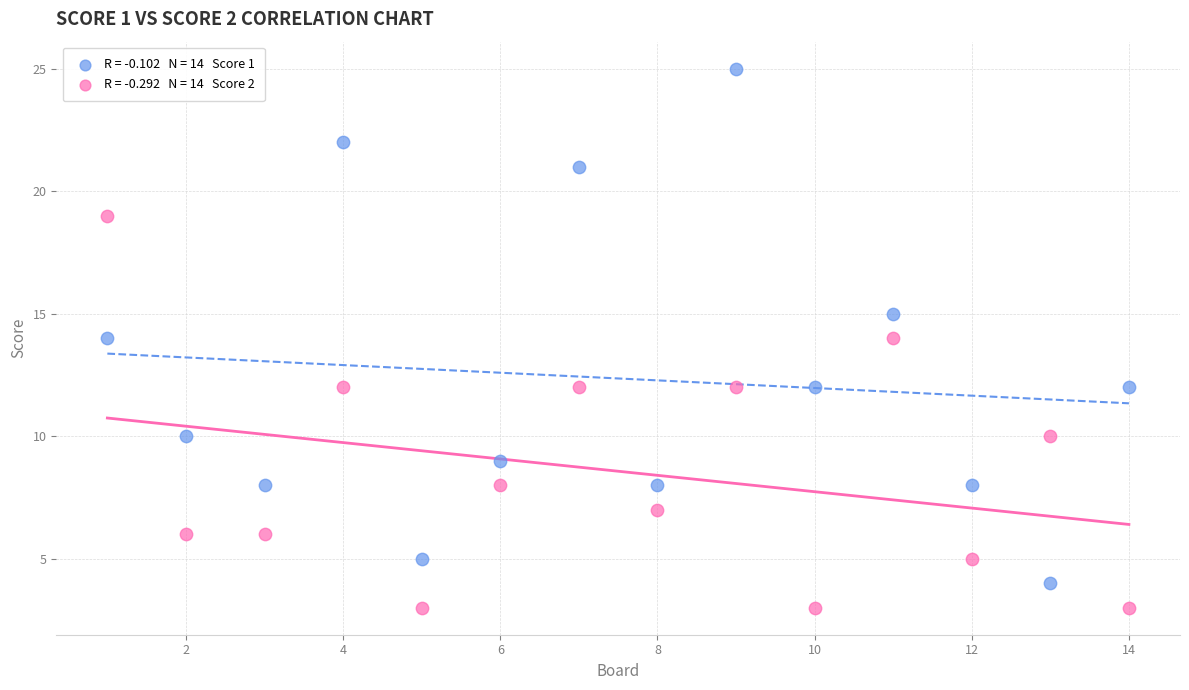

Across all data points, what is the range of X values (max minus min)?

13